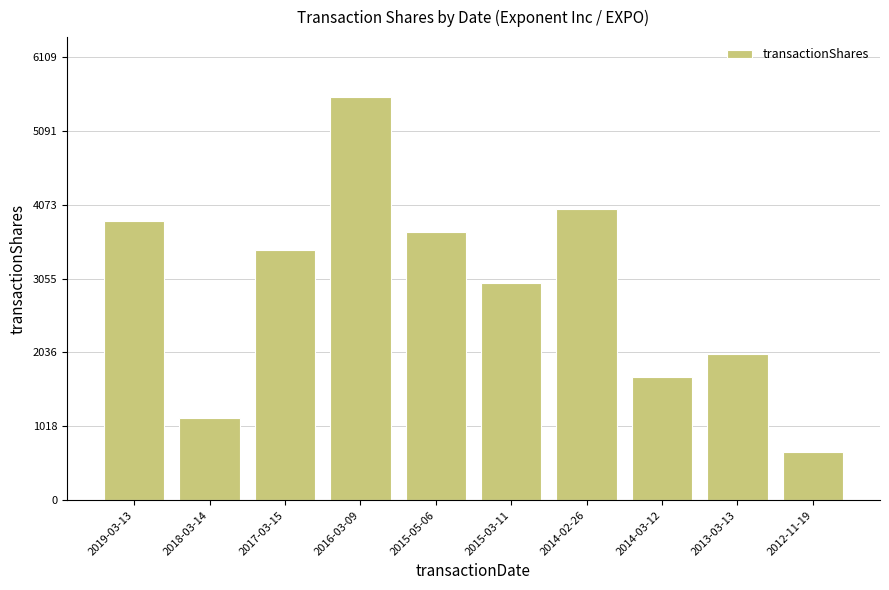

At which category does the chart reach its peak across all series?

2016-03-09